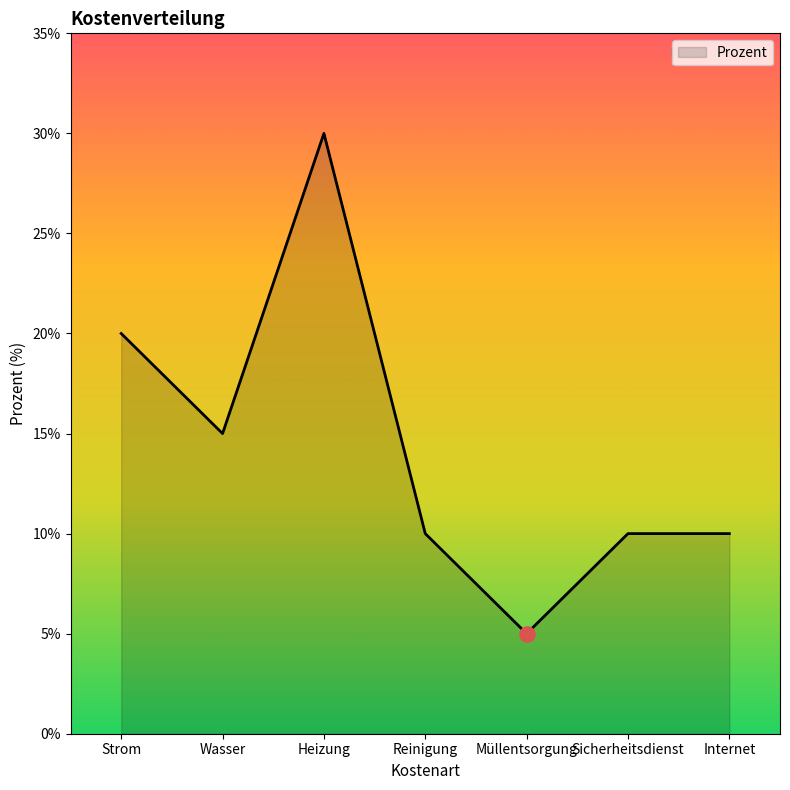

Which has a higher value, Strom or Reinigung?

Strom